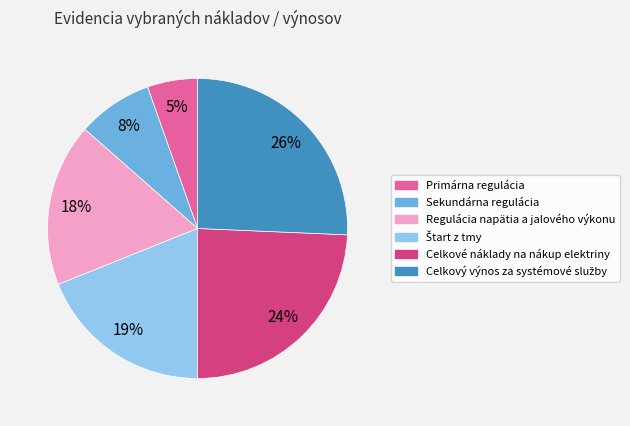

Which has a higher value, Celkové náklady na nákup elektriny or Primárna regulácia?

Celkové náklady na nákup elektriny